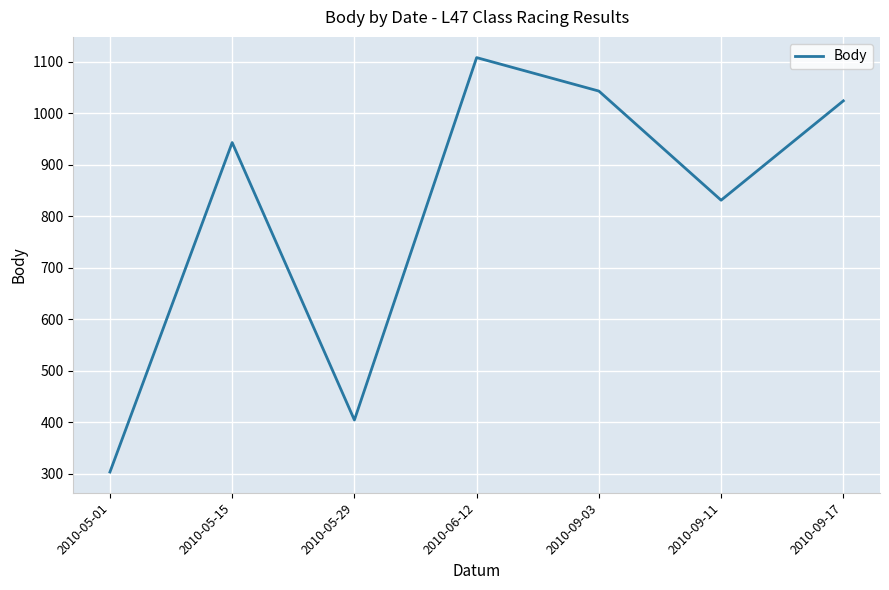

List the labels in order of value, smallest first.

2010-05-01, 2010-05-29, 2010-09-11, 2010-05-15, 2010-09-17, 2010-09-03, 2010-06-12